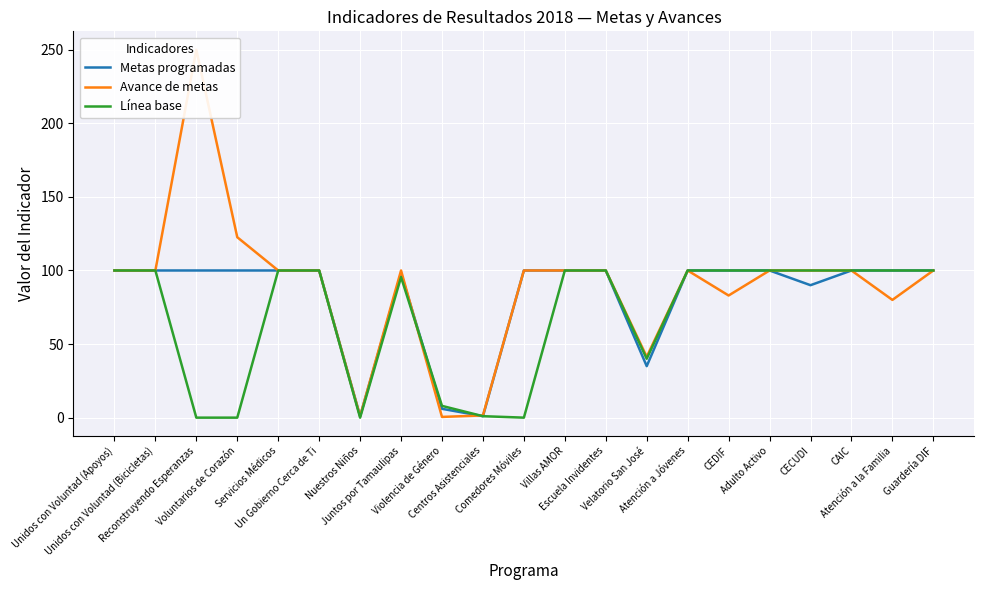

What is the label of the 13th point from the left?

Escuela Invidentes